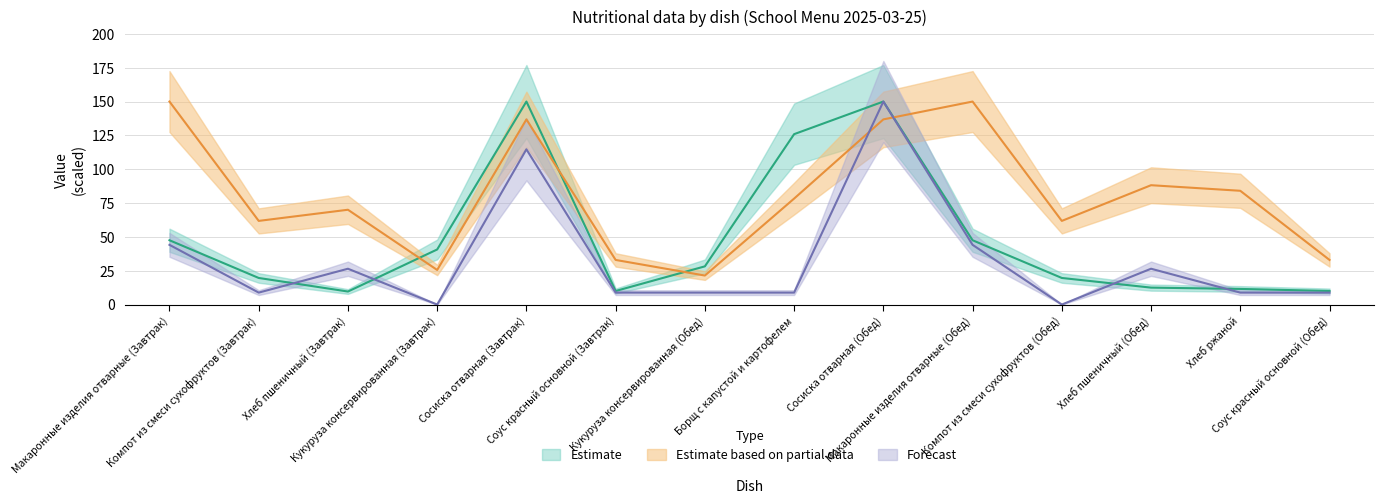

At which category does Белки (Forecast) reach its first local peak?

Хлеб пшеничный (Завтрак)